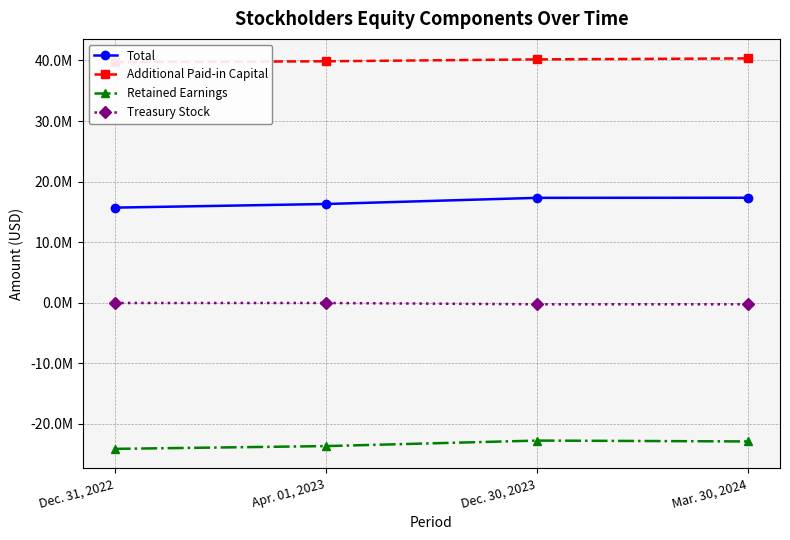

Is this an area chart (filled region under the line)?

No